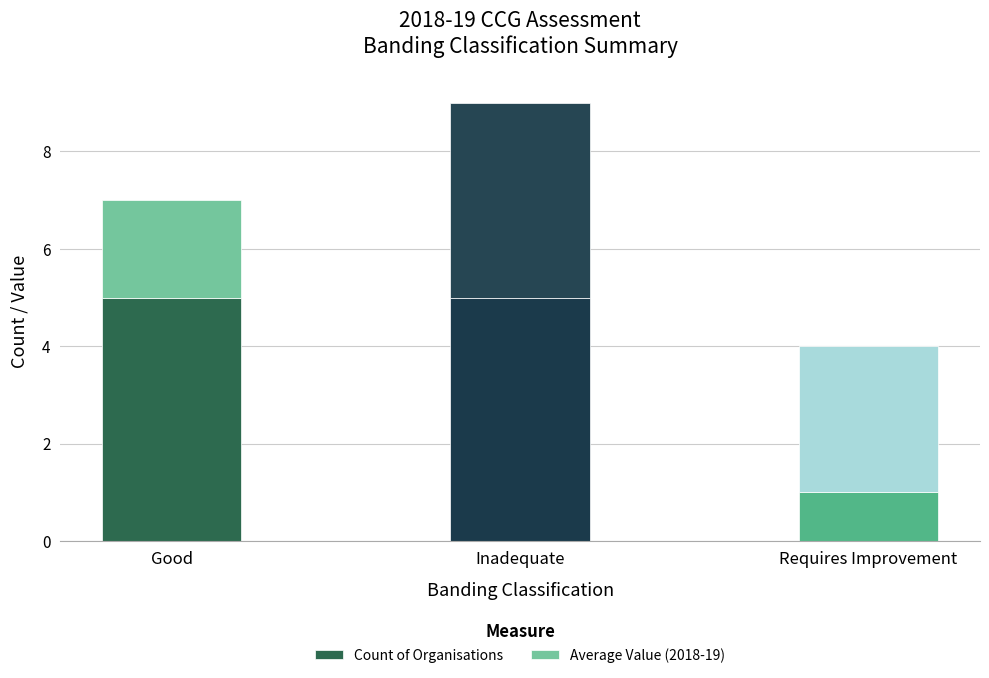

What is the difference between the maximum and minimum values in the Count of Organisations series?

4